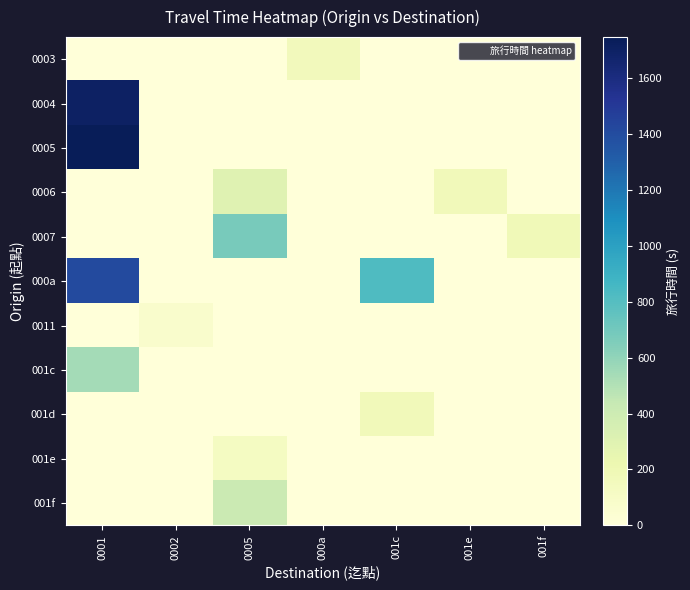

At which category is the sum across all series the highest?

0001